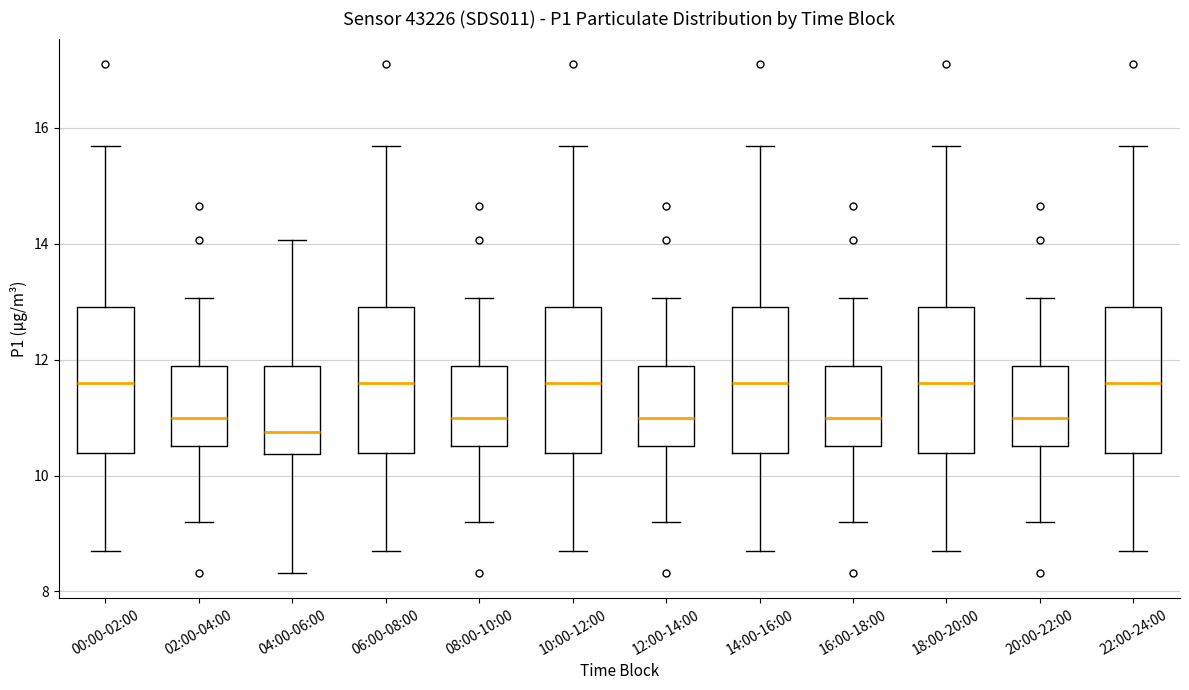

Which box's median line is the lowest?

04:00-06:00